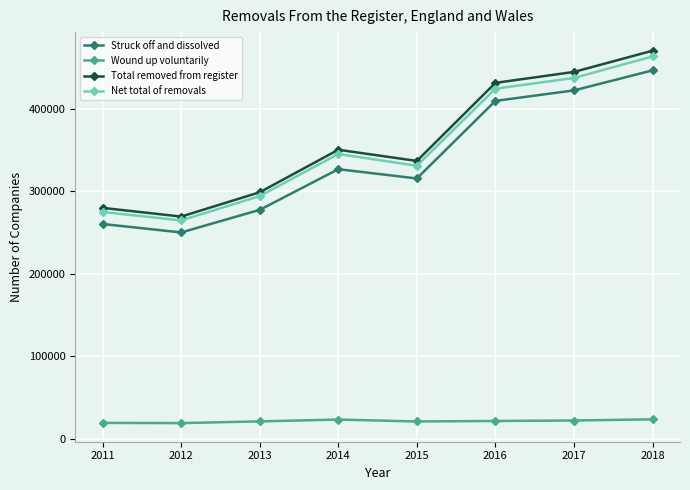

Does the chart have visible grid lines?

Yes